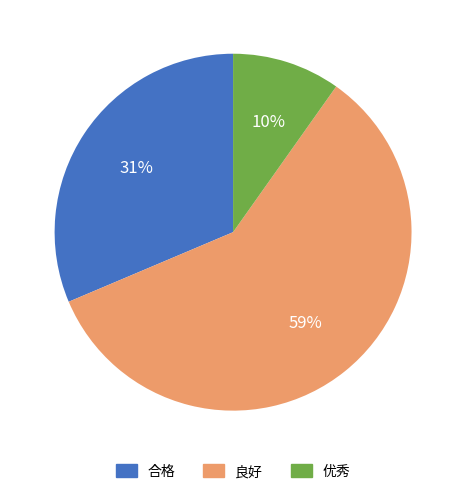

Combined, do 优秀 and 合格 account for over 50%?

No